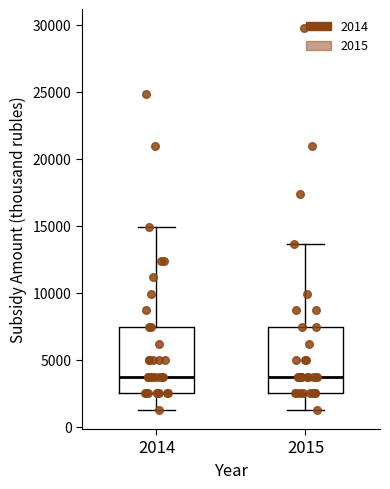

Reading left to right, transcribe this box plot: for each box, give where its median line is, the range the box spans, and where its two whiskers end, as read against the y-axis. The values are not printed on the chart, so give them approximately, as read against the axis.

2014: median 3500, box 2500 to 7500, whiskers 1000 to 15000
2015: median 3500, box 2500 to 7500, whiskers 1000 to 13500